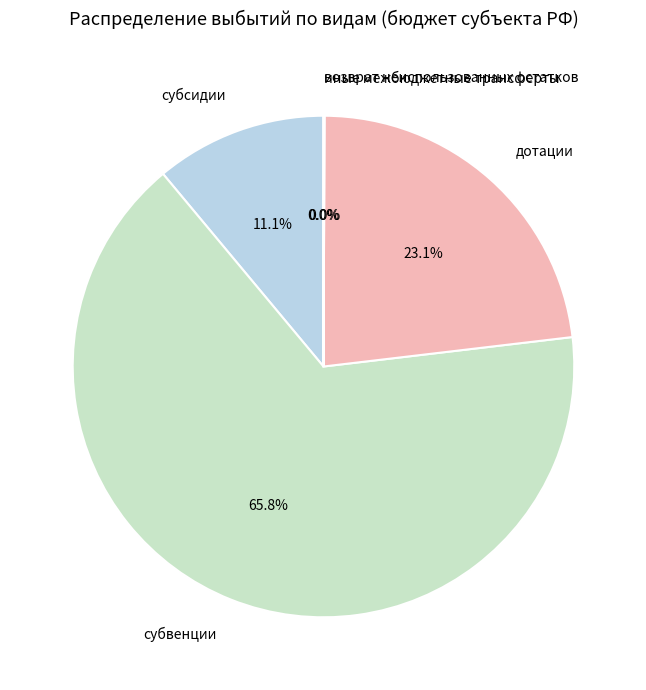

What percentage is NOT represented by субвенции?

34.2%